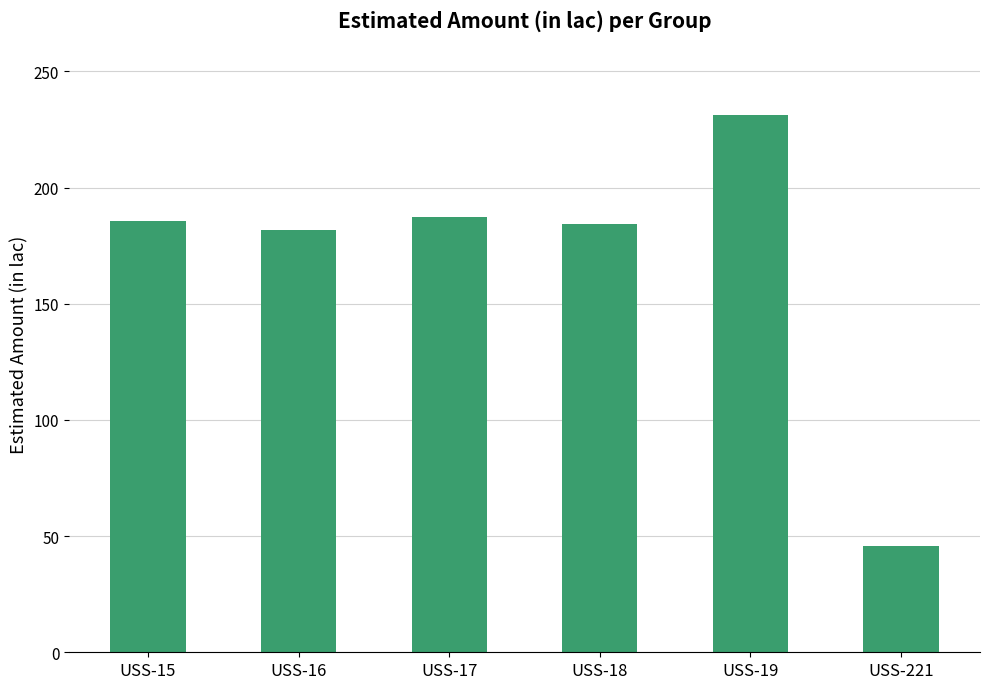

Which has a higher value, USS-19 or USS-15?

USS-19